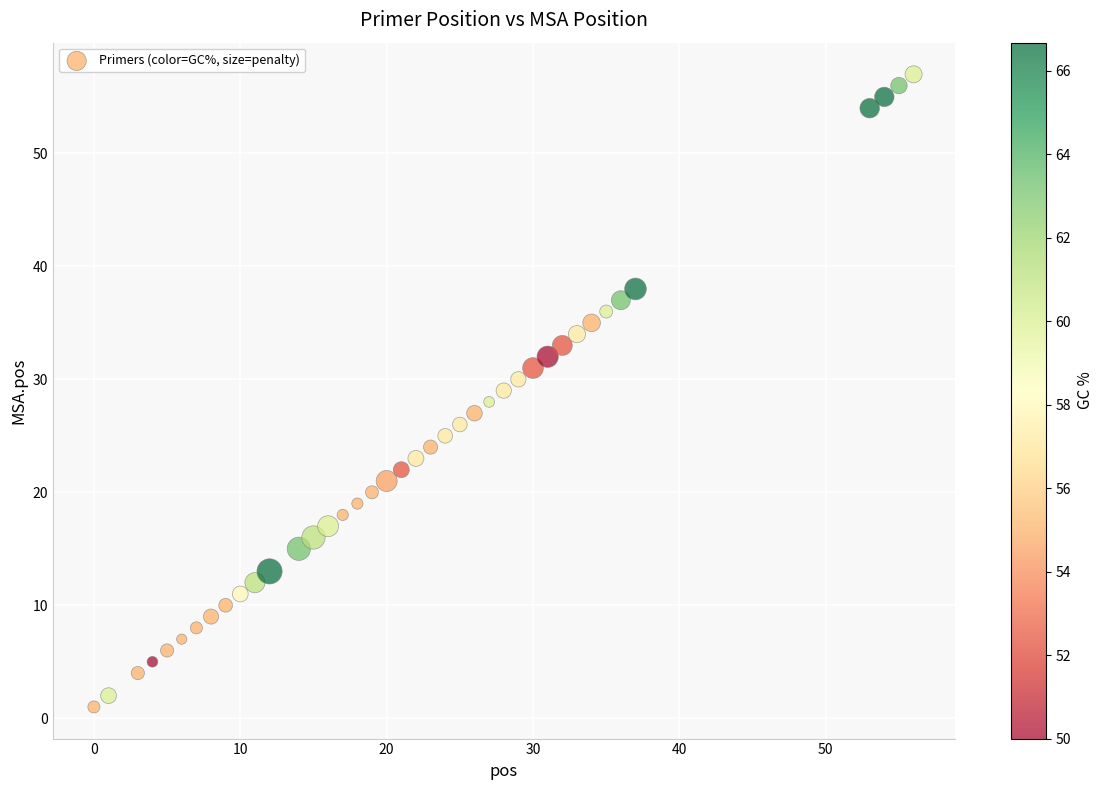

What is the range of Y values (max minus min)?

56